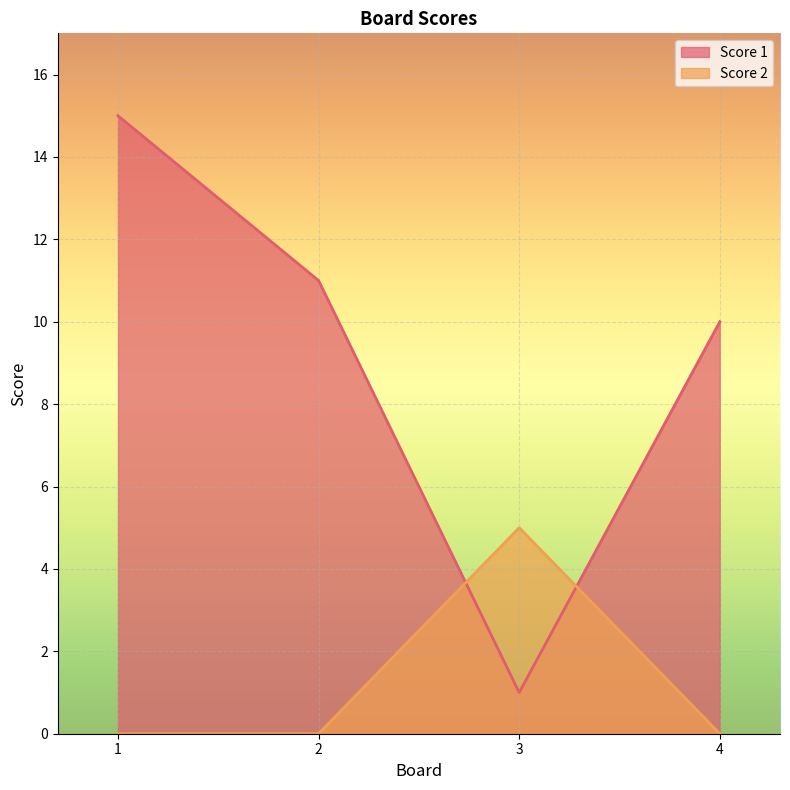

Reading left to right, list all the values displayed in this chart.

Score 1: 15	11	1	10
Score 2: 0	0	5	0